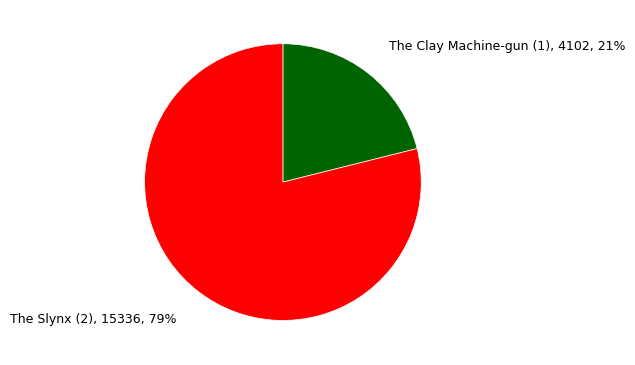

To the nearest percent, what is the difference between the largest and smallest slice percentages?

58%